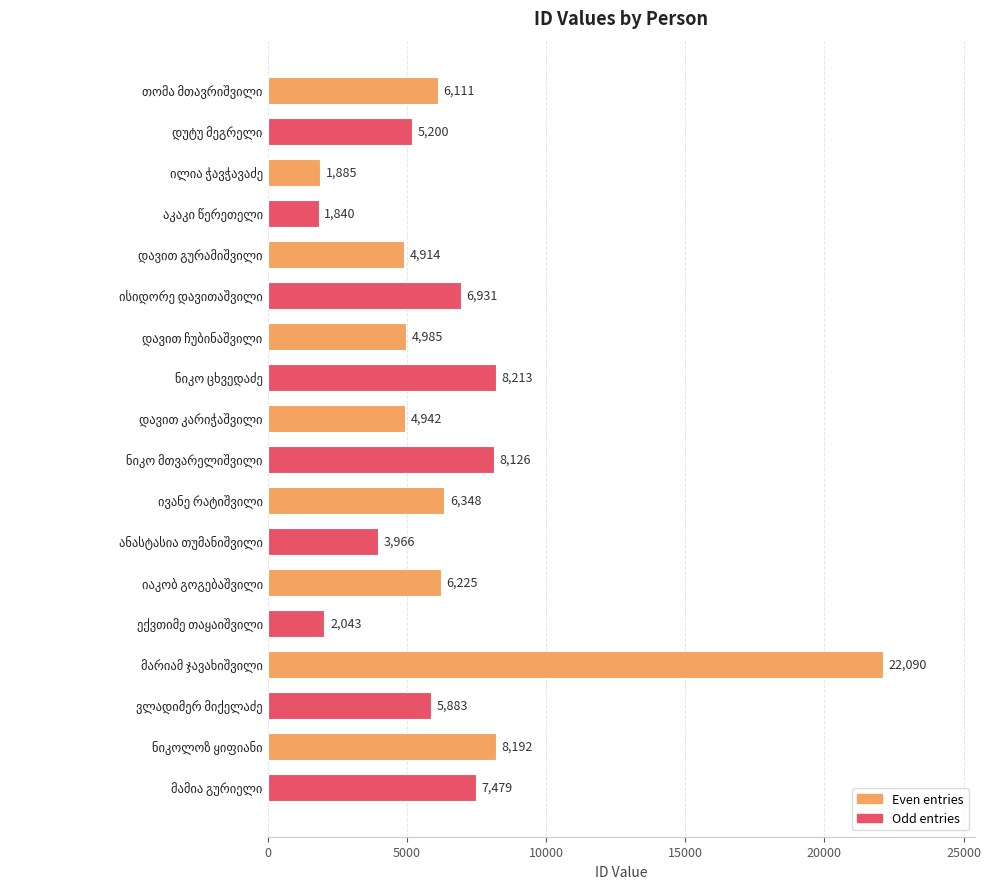

What is the difference between the second highest and second lowest values?

6328